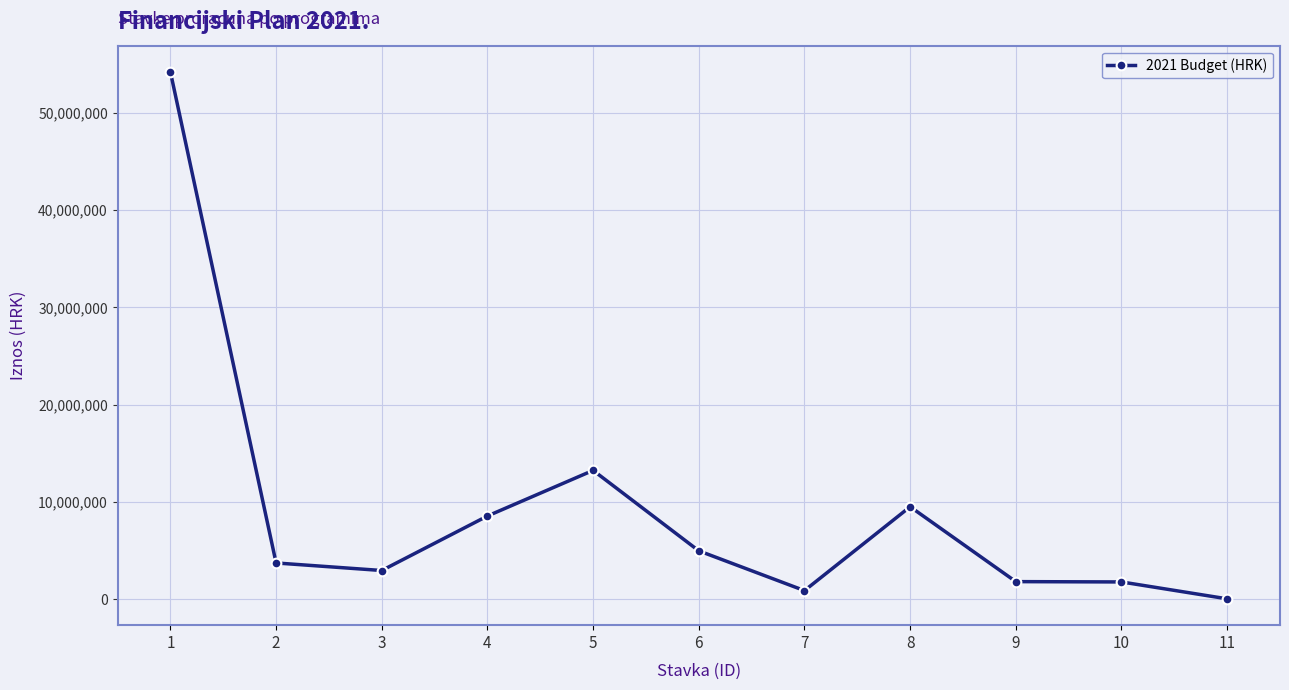

How many data points are less than 3719000?

5